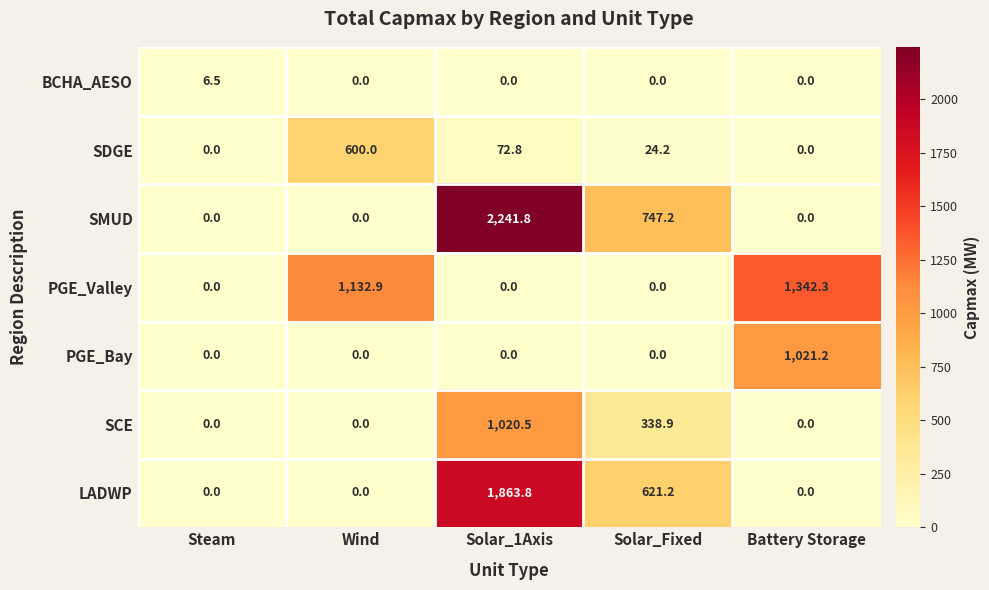

Which series has the largest total across all categories?

SMUD